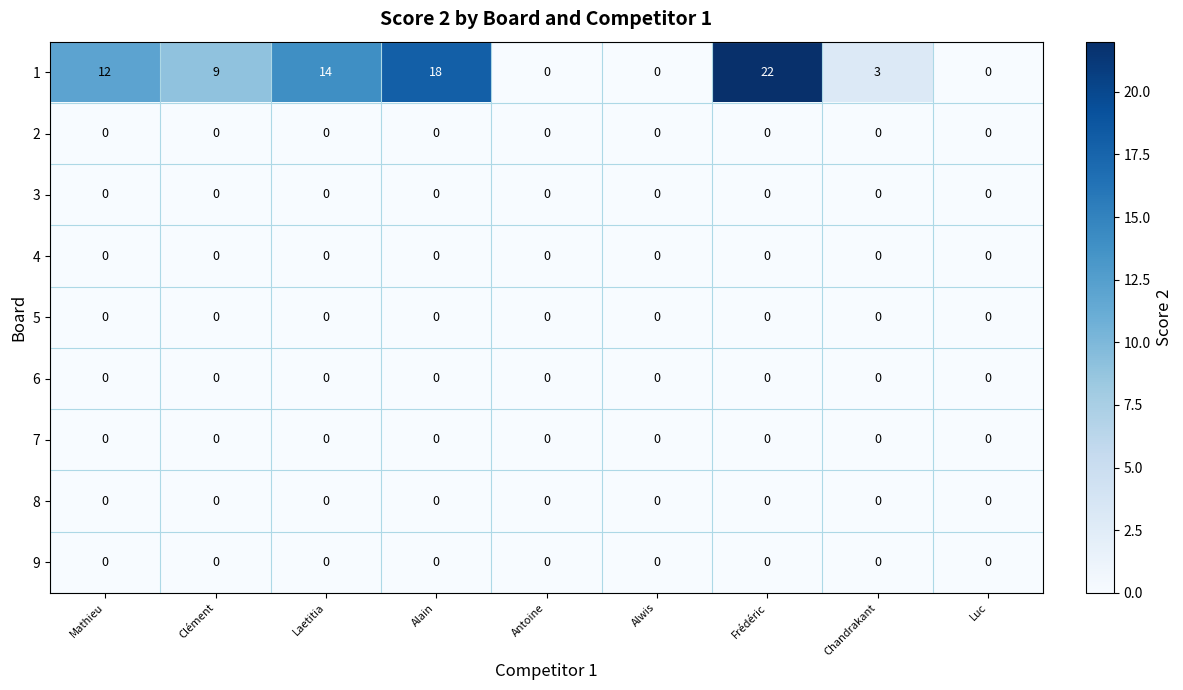

What is the greatest value displayed?

22